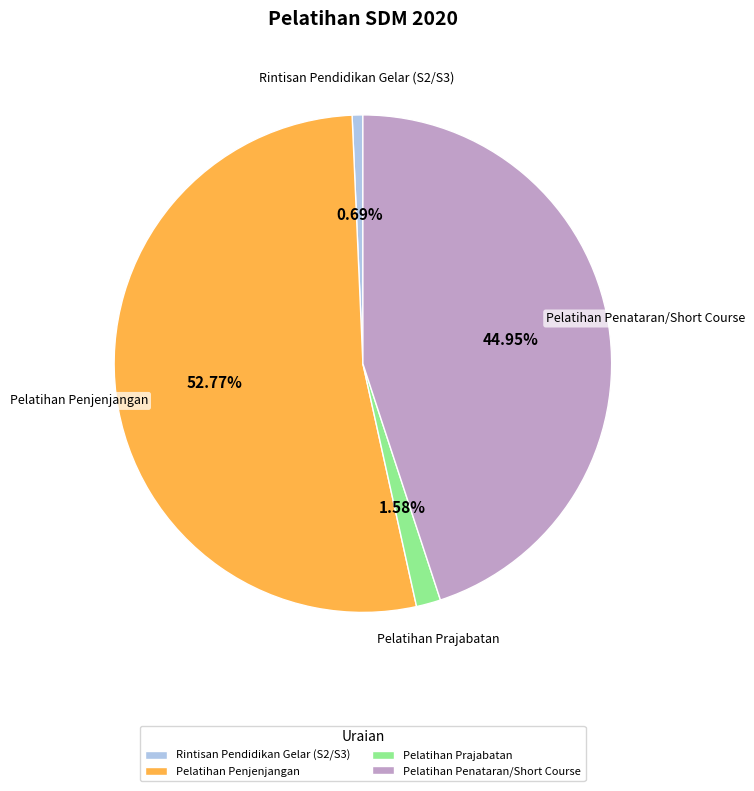

Approximately how many times larger is the value at Pelatihan Penjenjangan compared to Pelatihan Penataran/Short Course?

1.2